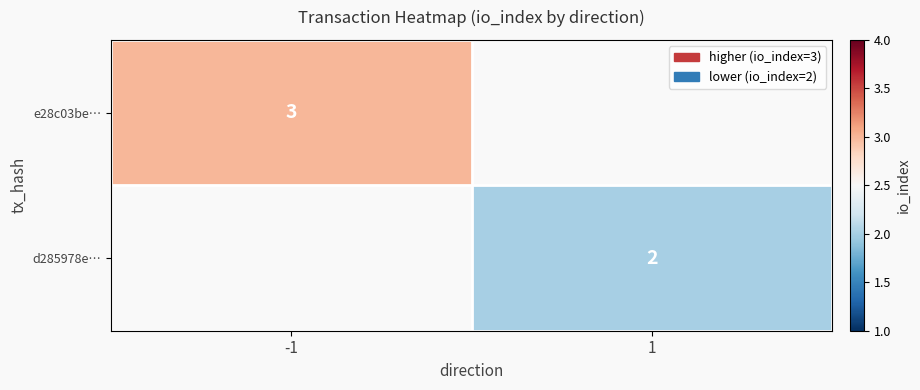

Is it true that d285978e… equals 2 at 1?

True